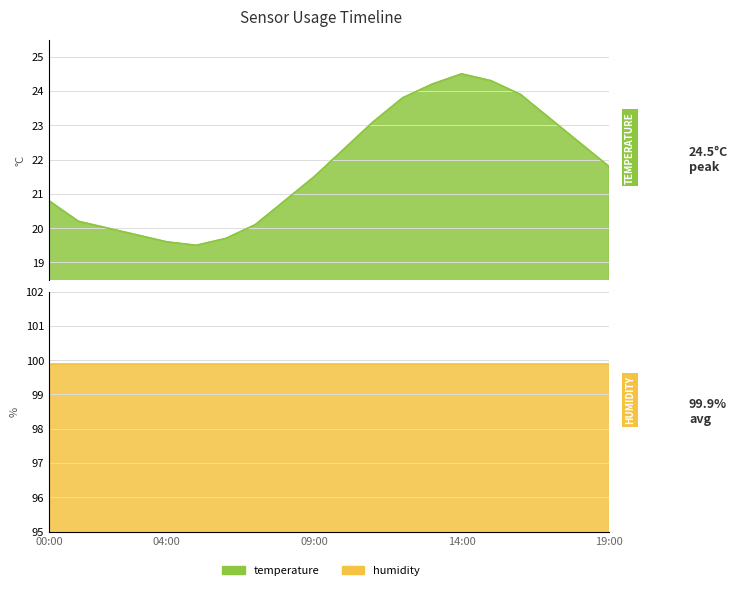

The chart shows a value of 8.4 at 08:00. True or false?

False